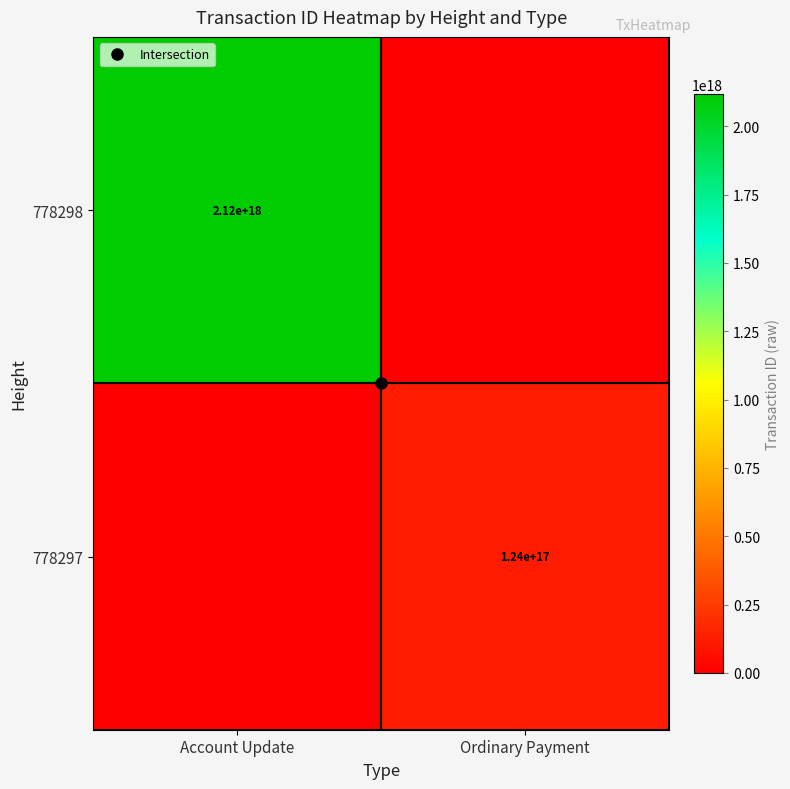

At which category does the chart reach its peak across all series?

Account Update